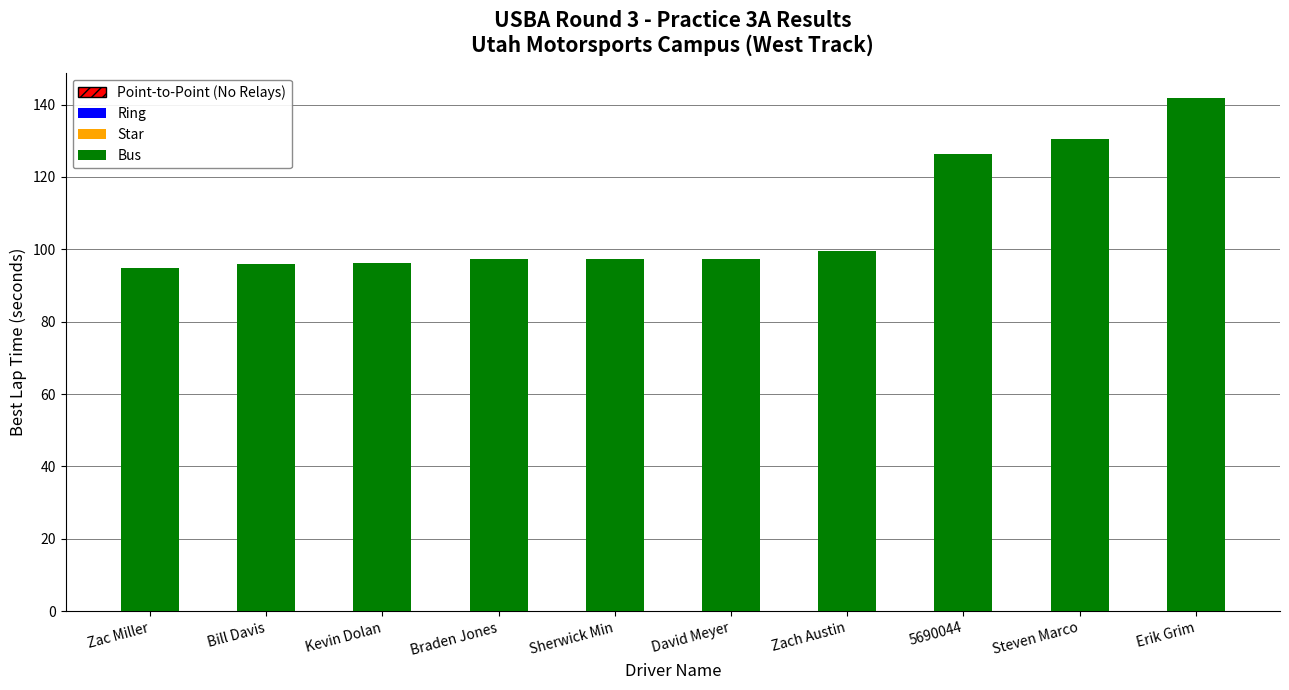

What is the difference between the values at Steven Marco and Zac Miller?

35.6